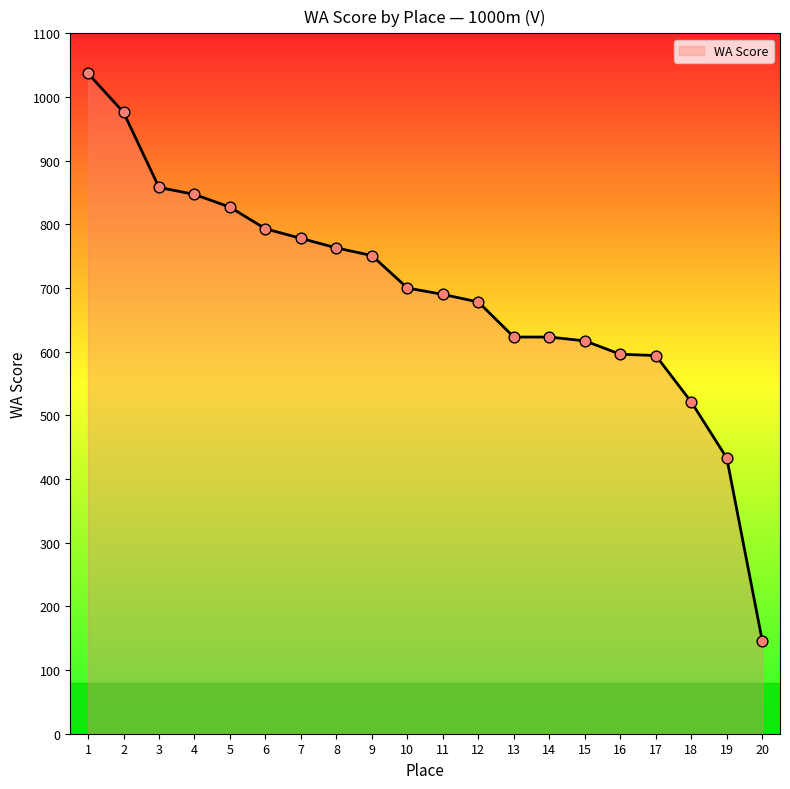

Between 5 and 14, which is larger?

5